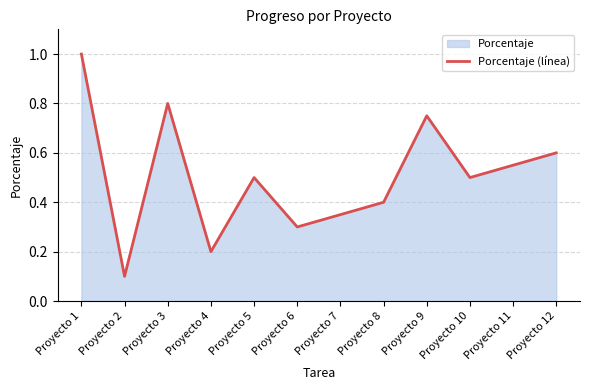

What is the value of the 3rd point from the left?

0.8